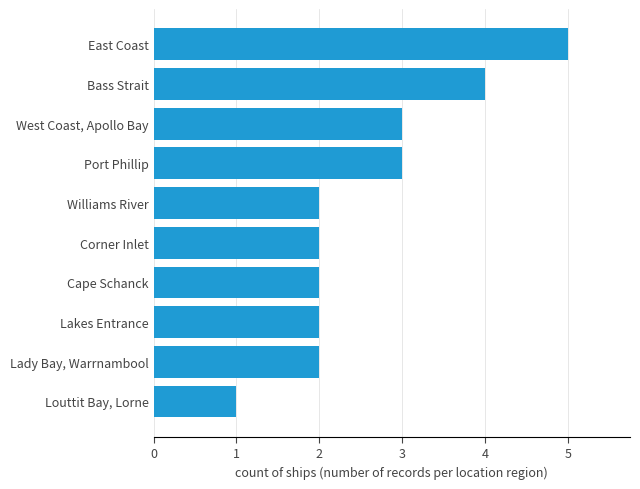

How many bars are there in total?

10